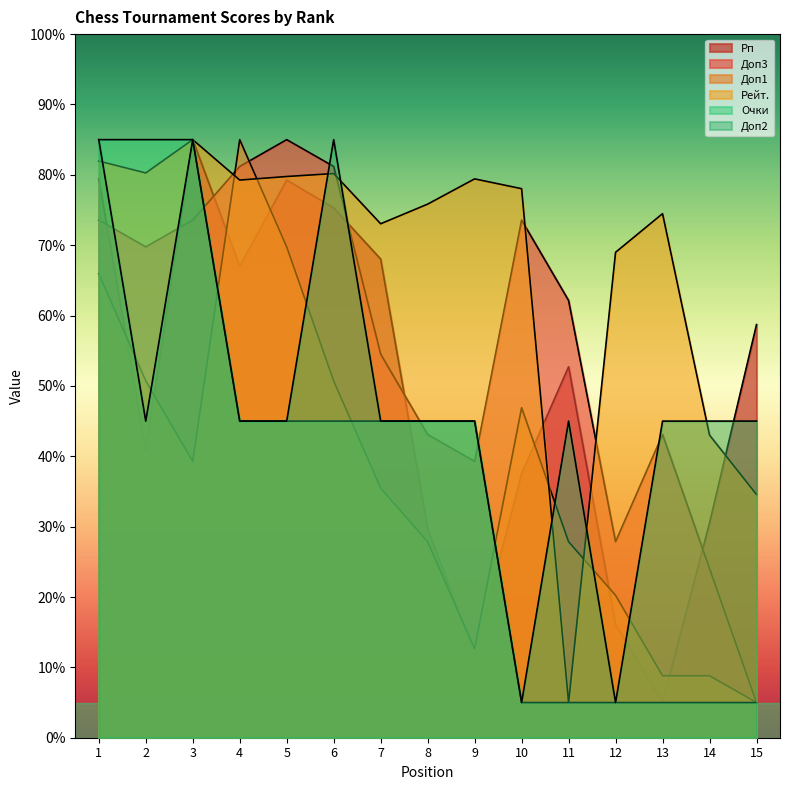

What is the value of the Рейт. point at the 6th from the left?

80.2